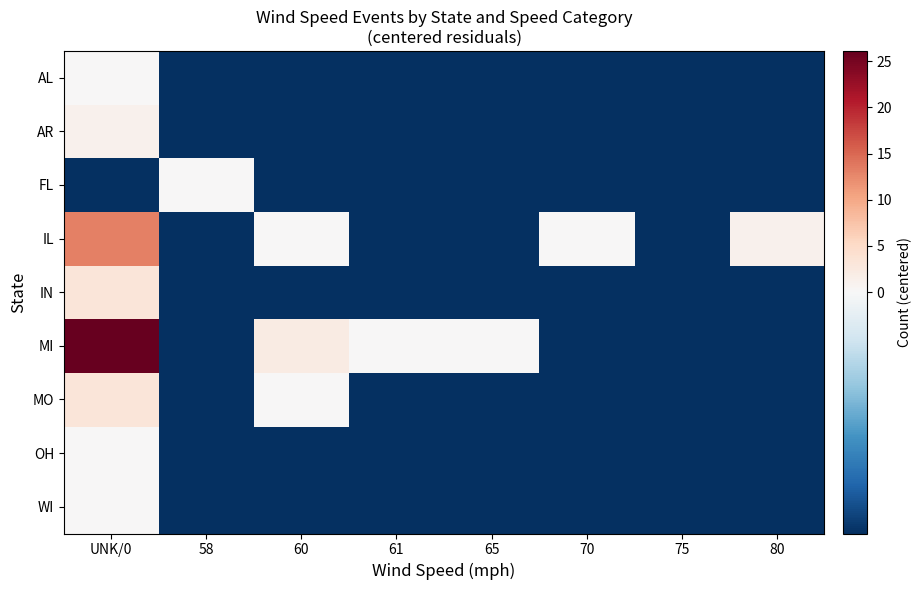

Which series has the largest range (max minus min)?

MI